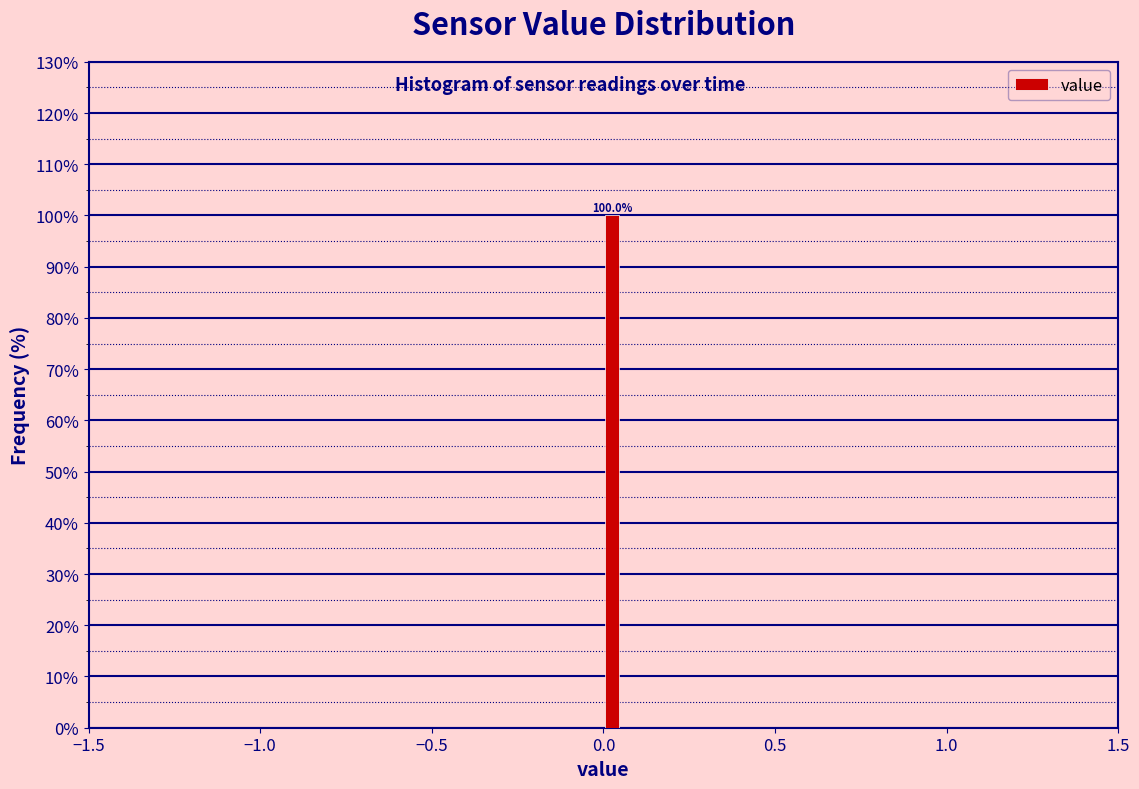

Read against the x-axis, roughly where is the centre of the tallest bar?

0.05